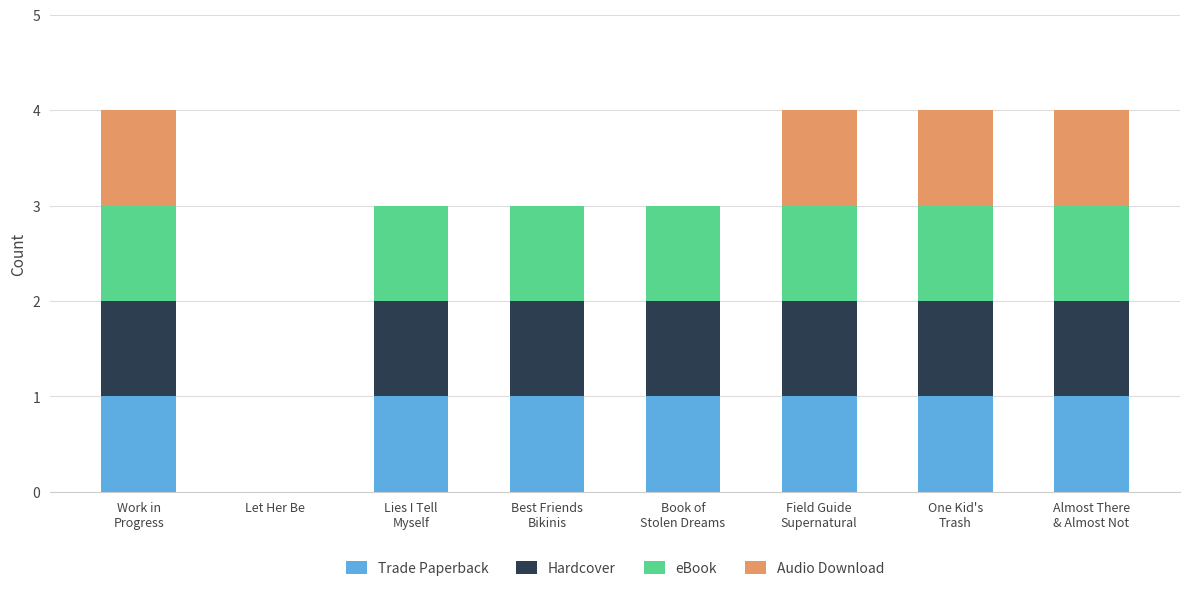

How many data points does each series have?

8